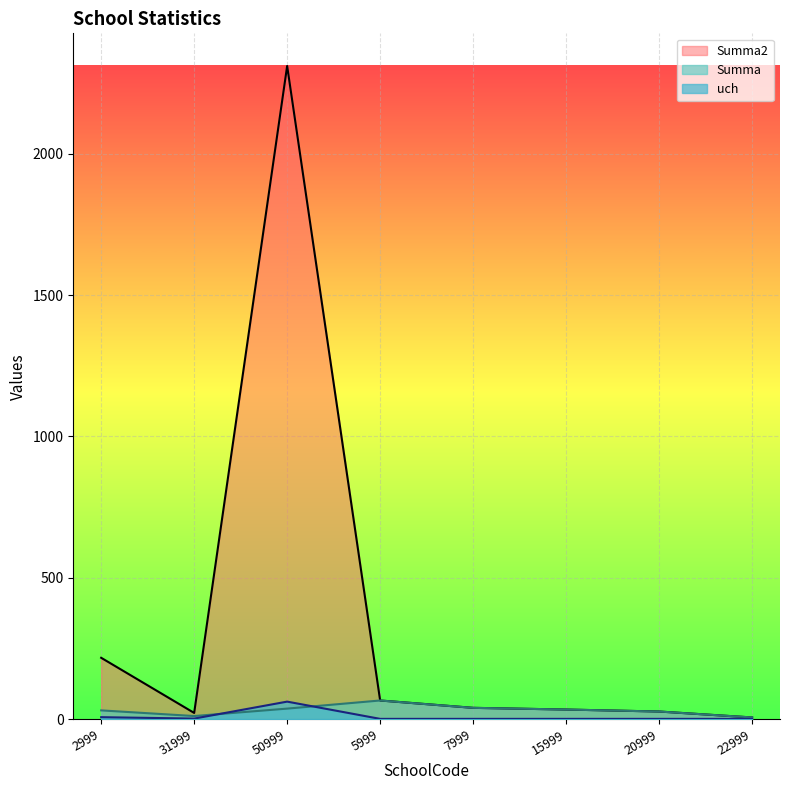

Reading left to right, list all the values displayed in this chart.

Summa: 31.0	11.0	37.3	66.0	40.0	34.0	27.0	6.0
Summa2: 217.0	22.0	2310.0	66.0	40.0	34.0	27.0	6.0
uch: 7.0	2.0	62.0	1.0	1.0	1.0	1.0	1.0